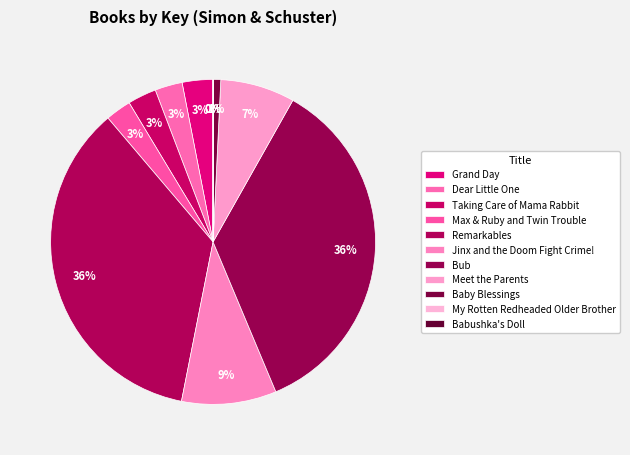

Does any single category account for the majority?

No